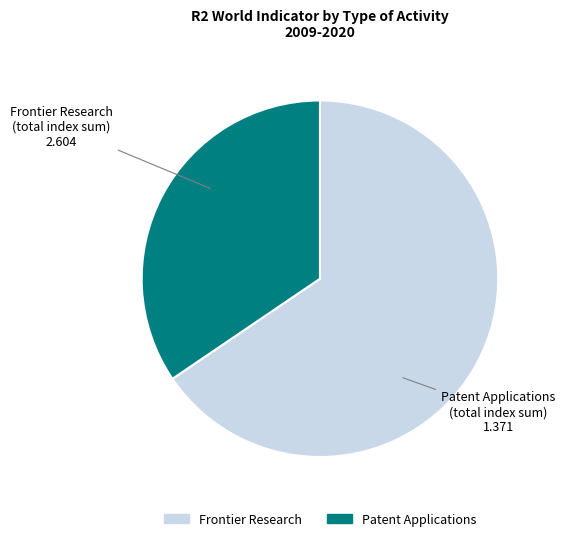

Is there any slice that represents more than half of the pie?

Yes